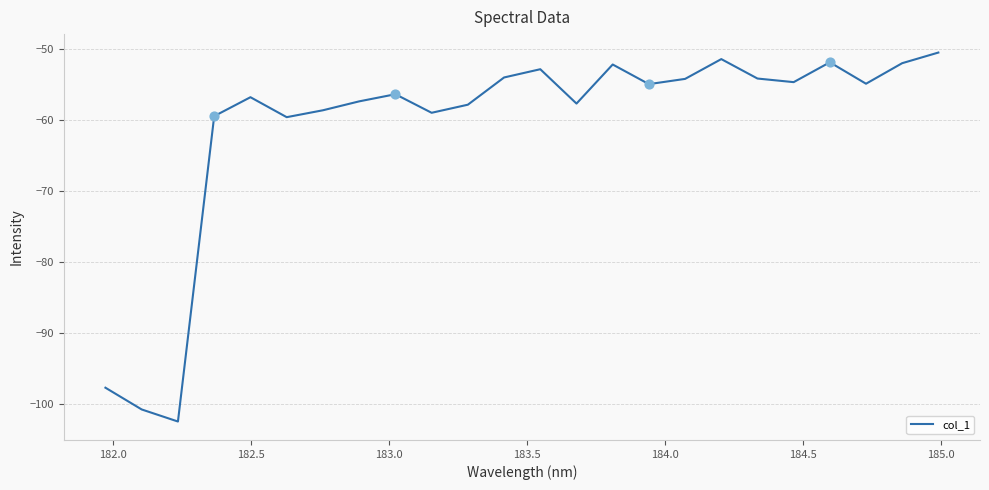

What is the difference between the maximum and minimum values?

51.9